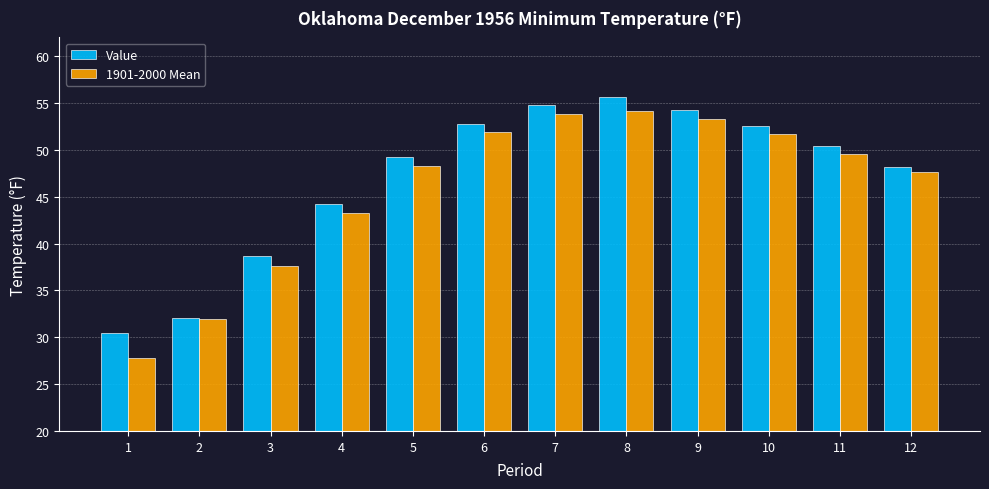

What value does the Value series have at 8?

55.6